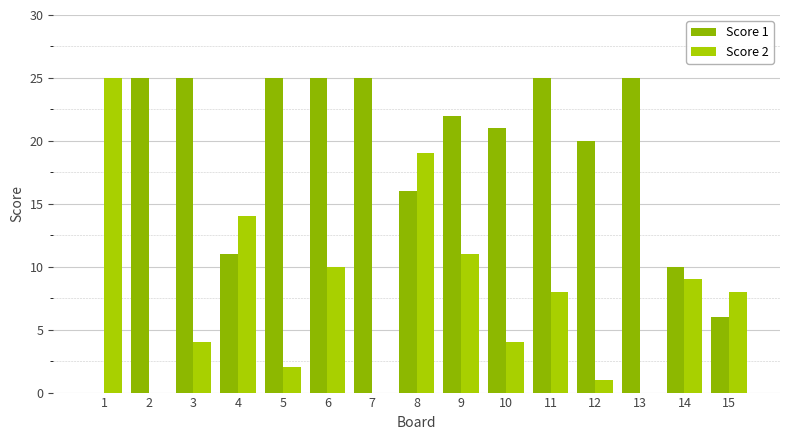

At which label does Score 2 reach its minimum?

2